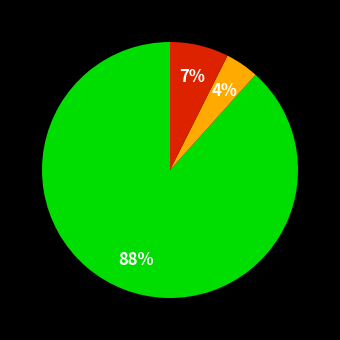

To the nearest percent, what is the average slice percentage?

33%